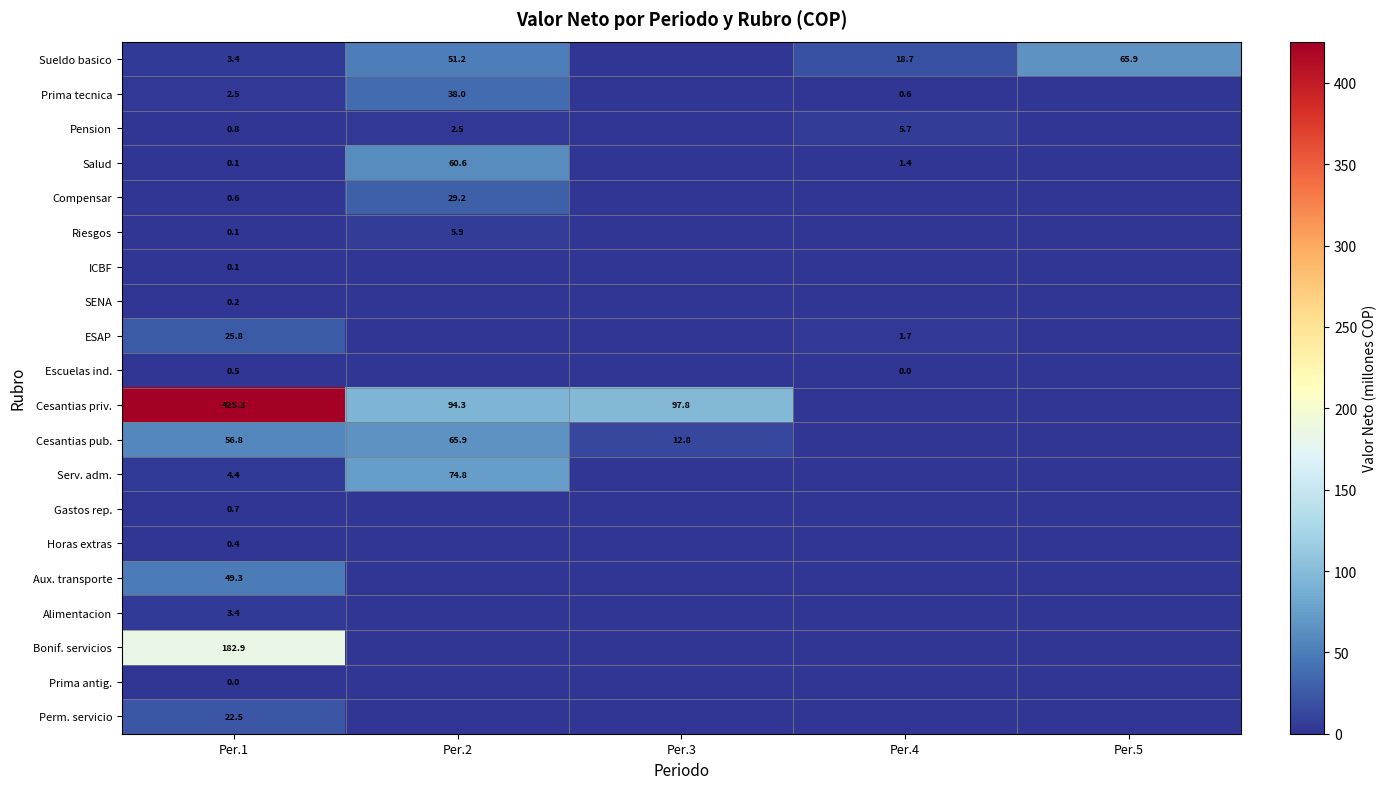

What is the total value across all series at Per.1?

779.8